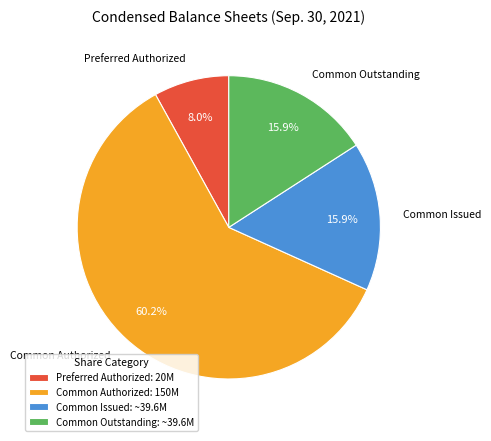

How many slices are in this pie chart?

4